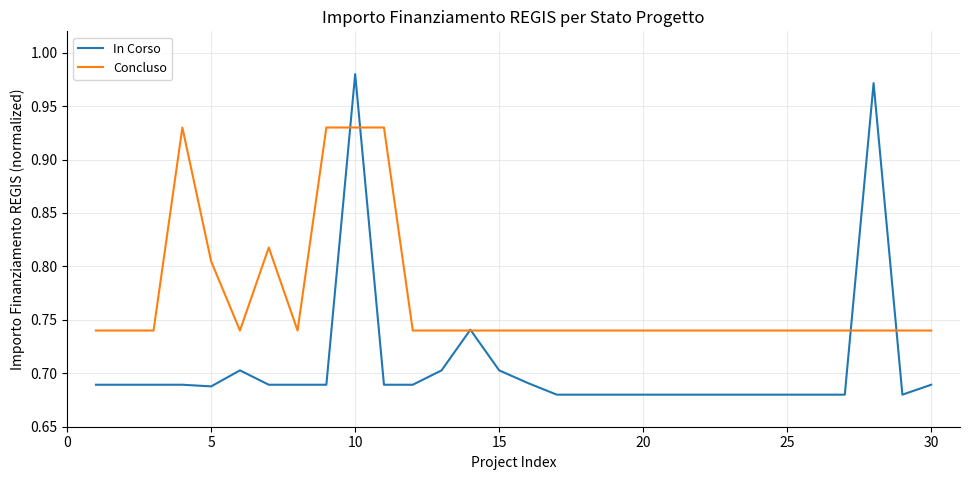

Which series has the largest total across all categories?

Concluso